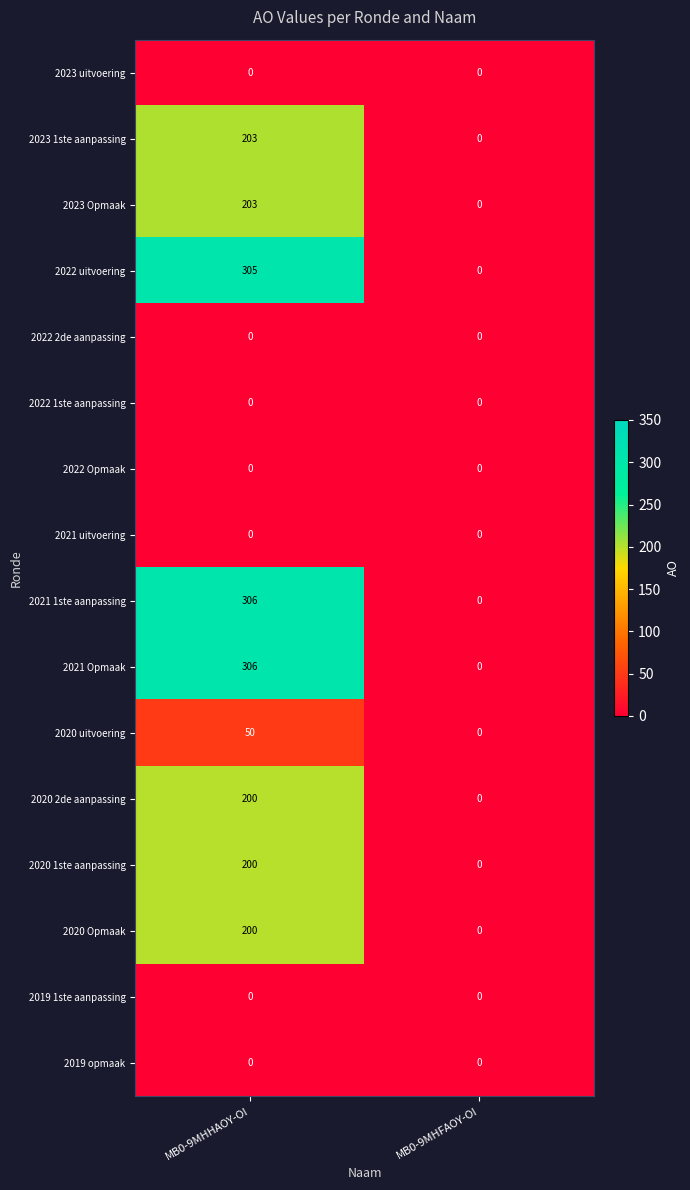

Where is 2023 Opmaak nearest to the value 101?

MB0-9MHFAOY-OI